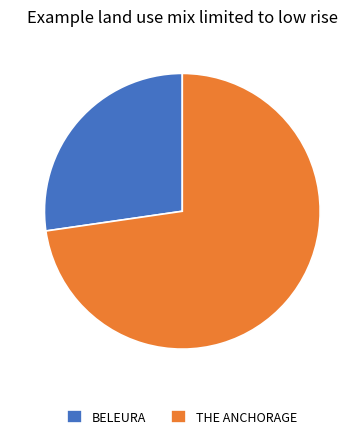

How many slices are in this pie chart?

2